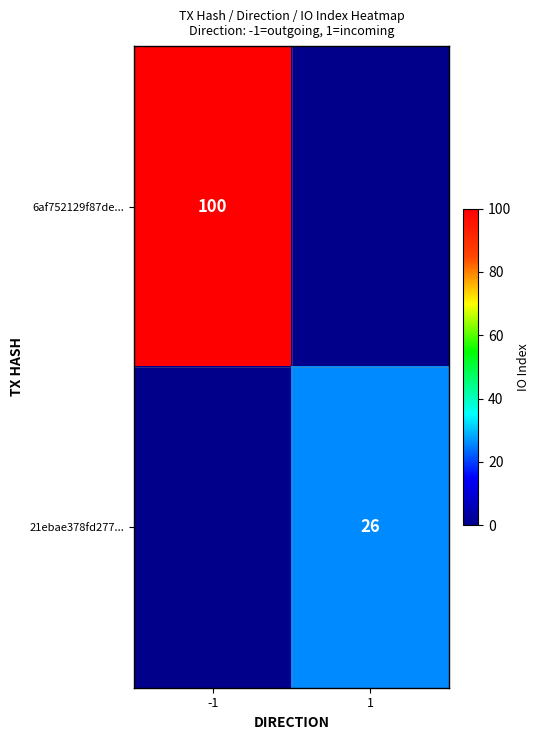

Is it true that 6af752129f87de... equals 135 at -1?

False